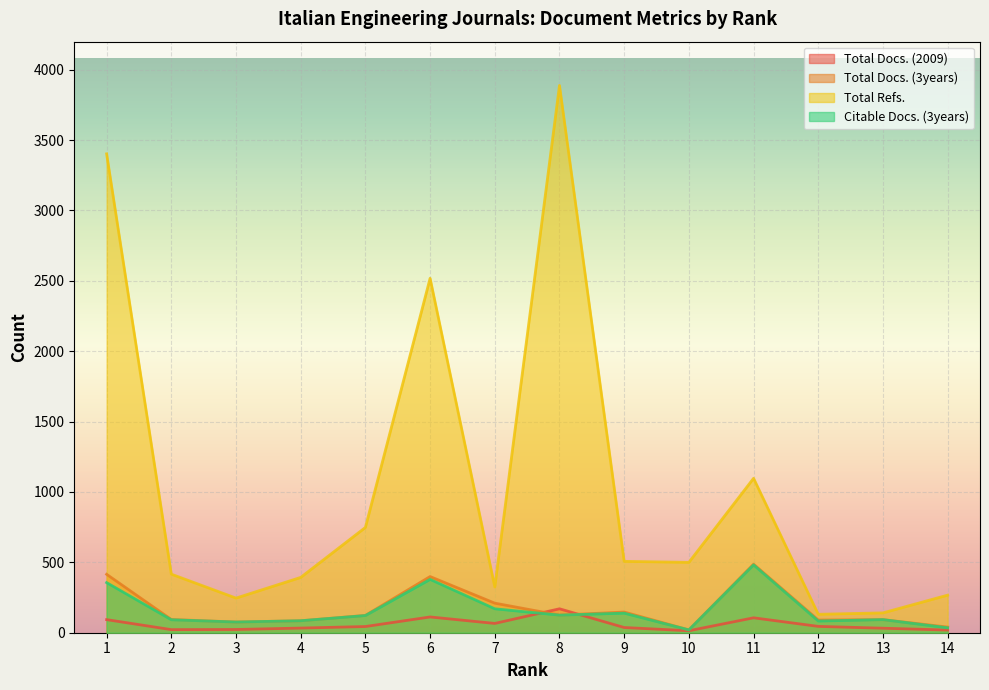

How many series are shown in this chart?

4